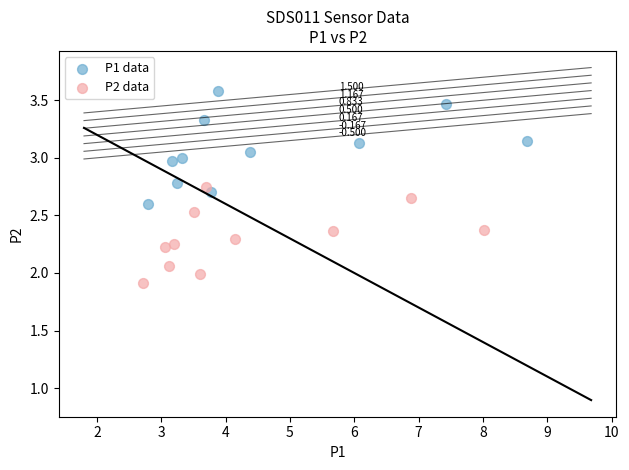

Which series has the largest Y range (max minus min)?

P1 data